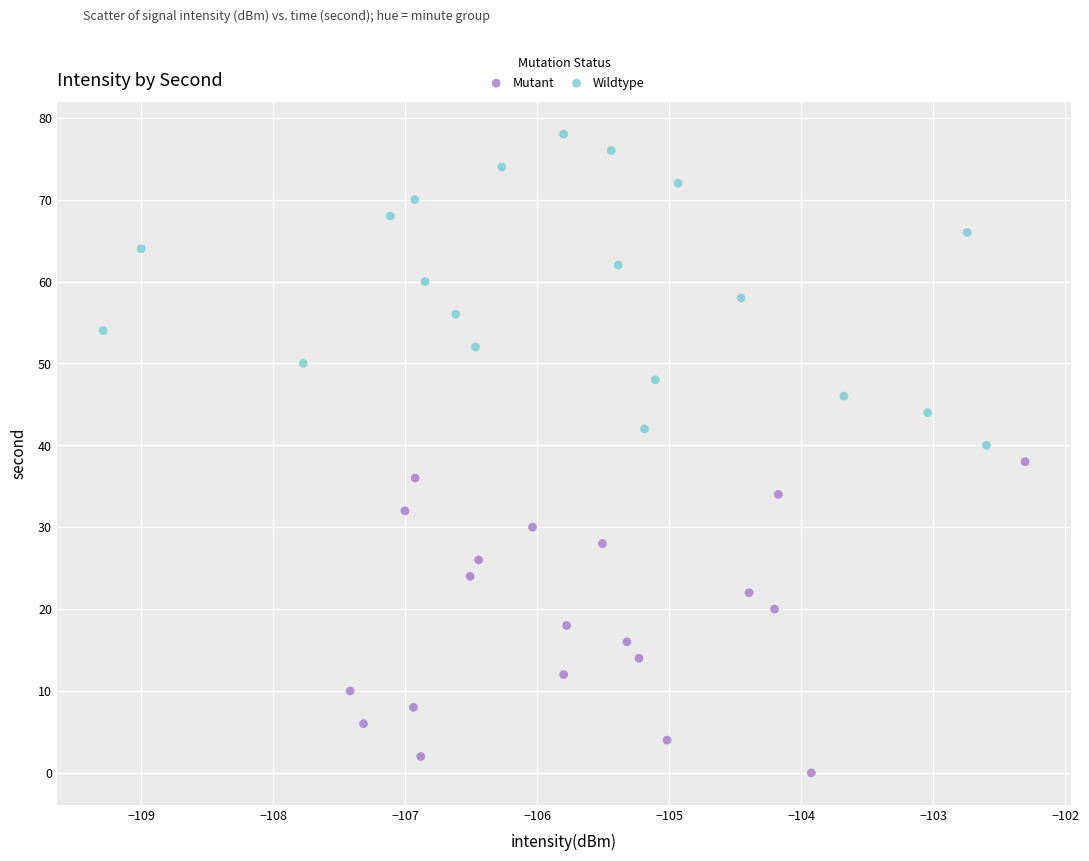

Which series contains the lowest Y value?

Mutant